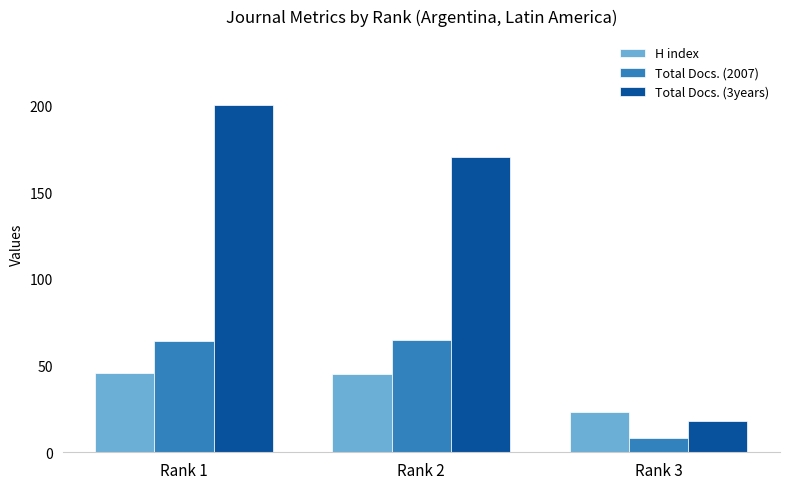

The Total Docs. (3years) series shows 29 at Rank 3. True or false?

False